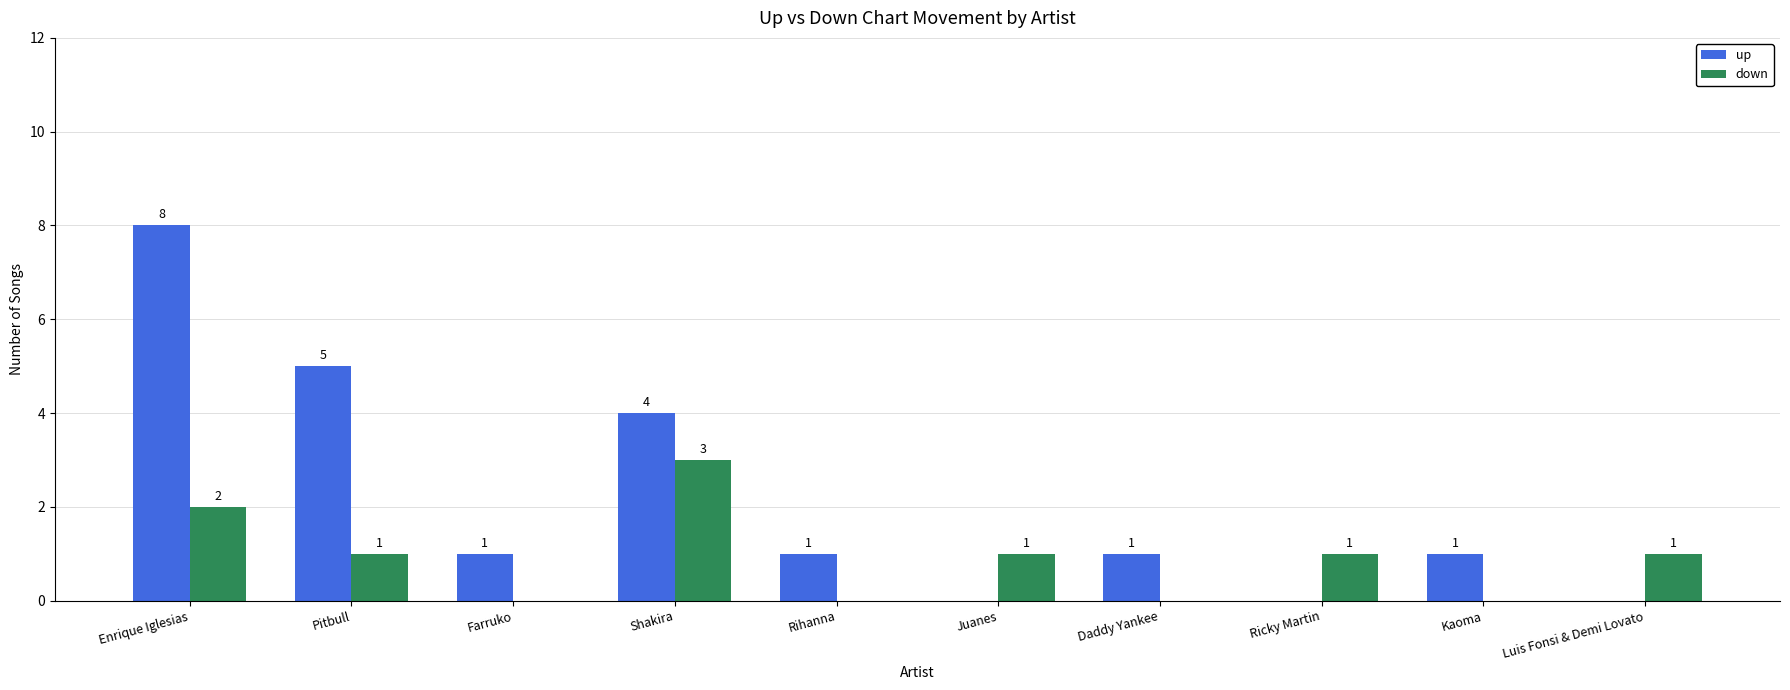

Reading left to right, extract all data points from this chart.

up: Enrique Iglesias=8	Pitbull=5	Farruko=1	Shakira=4	Rihanna=1	Juanes=0	Daddy Yankee=1	Ricky Martin=0	Kaoma=1	Luis Fonsi & Demi Lovato=0
down: Enrique Iglesias=2	Pitbull=1	Farruko=0	Shakira=3	Rihanna=0	Juanes=1	Daddy Yankee=0	Ricky Martin=1	Kaoma=0	Luis Fonsi & Demi Lovato=1